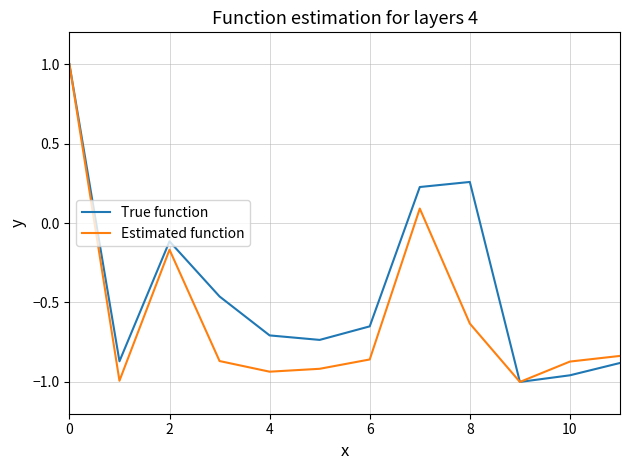

What is the greatest value displayed?

1.0